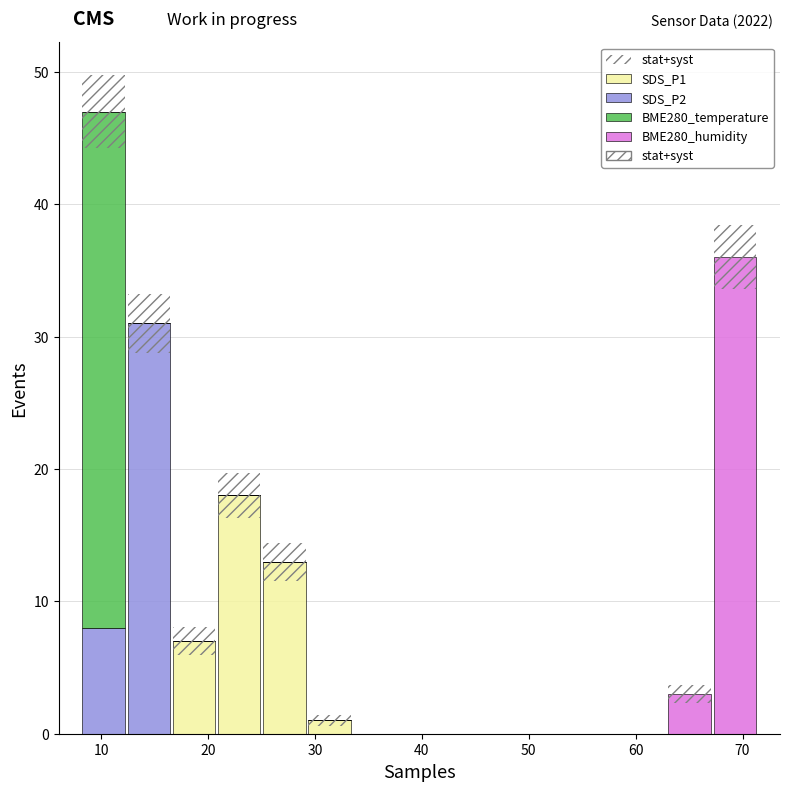

Which range on the x-axis has the tallest stacked bar (by total height)?

8 to 12